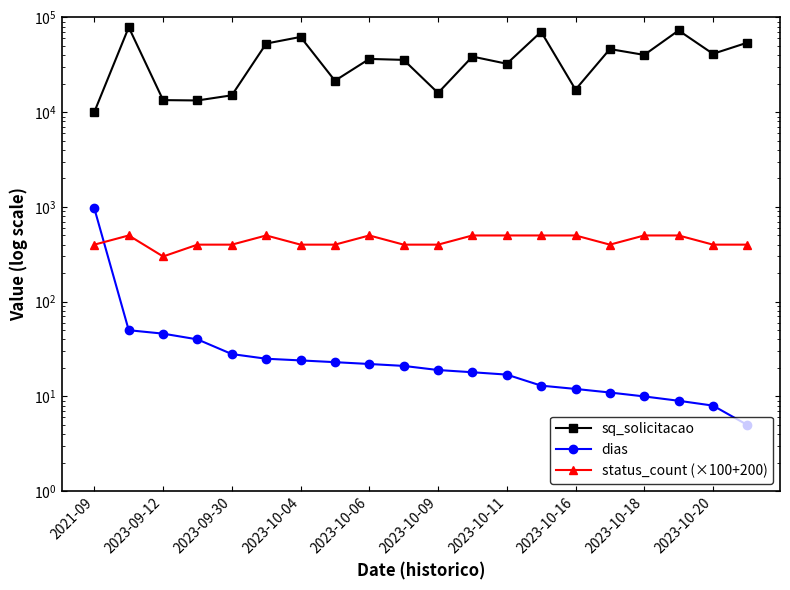

Reading left to right, what are all the values shown in this chart?

sq_solicitacao: 10080	78780	13414	13303	15080	53016	62265	21489	36492	35660	15960	38643	32459	70597	17323	46380	40224	72880	41327	54192
dias: 963	50	46	40	28	25	24	23	22	21	19	18	17	13	12	11	10	9	8	5
status_count (×100+200): 400	500	300	400	400	500	400	400	500	400	400	500	500	500	500	400	500	500	400	400